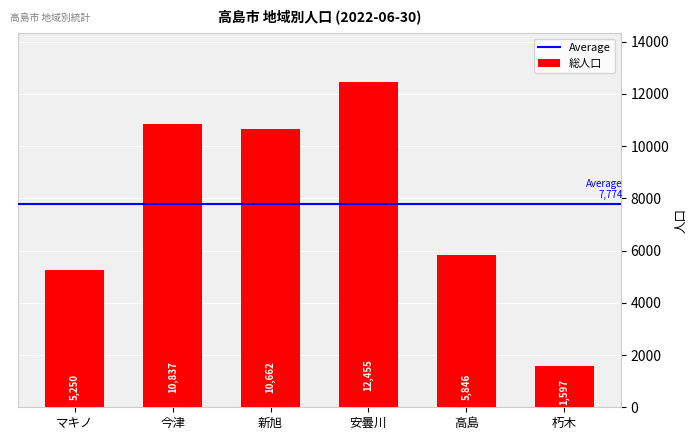

At which label does the data first exceed 10662?

今津